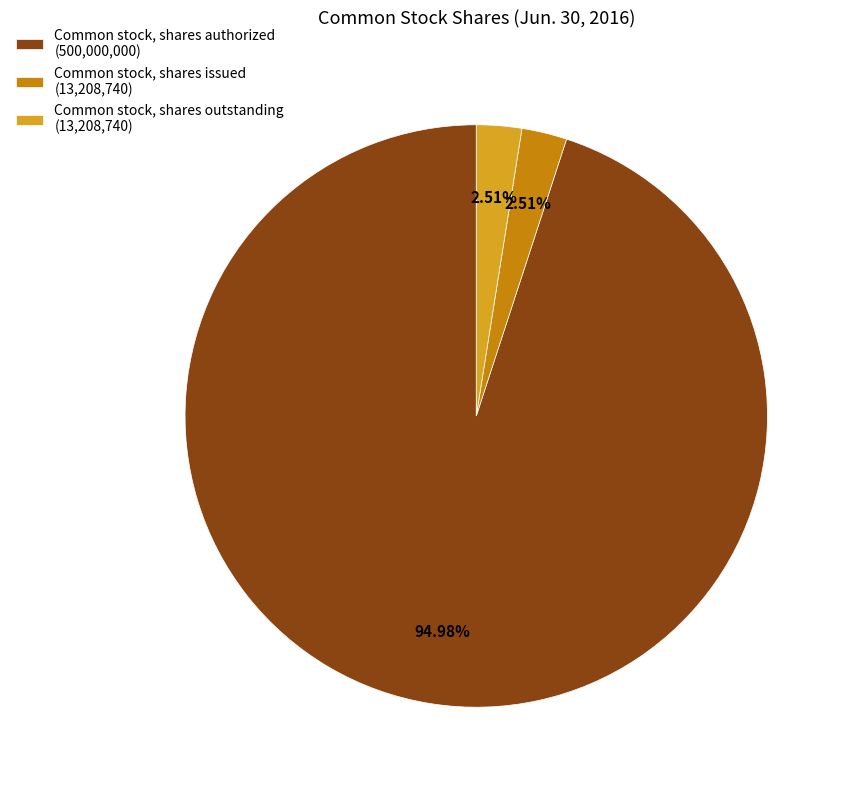

Between Common stock, shares authorized and Common stock, shares outstanding, which is larger?

Common stock, shares authorized